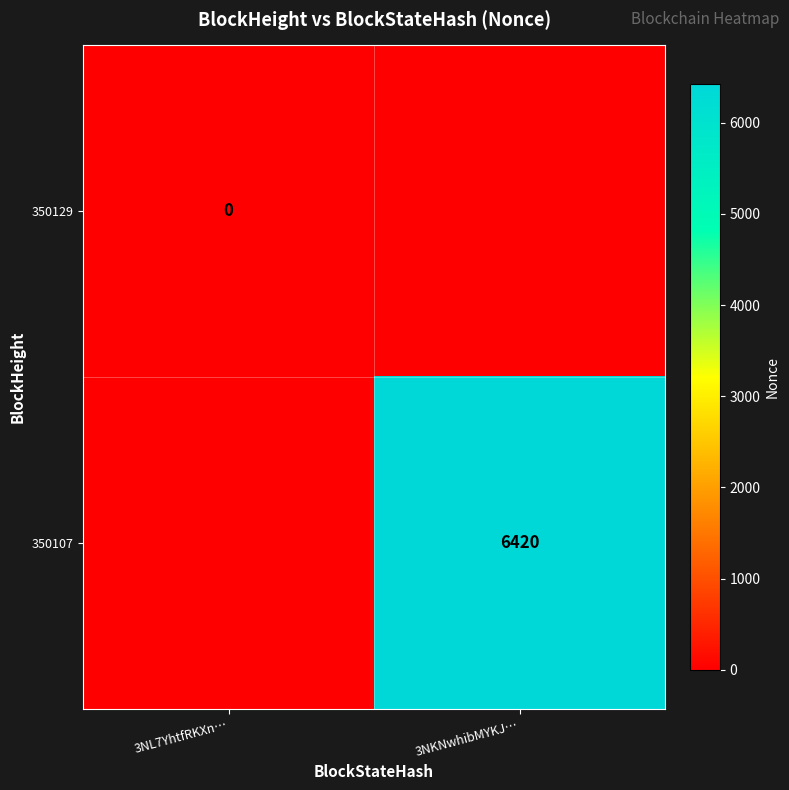

Which has a higher value, 3NKNwhibMYKJ… or 3NL7YhtfRKXn…?

3NL7YhtfRKXn…